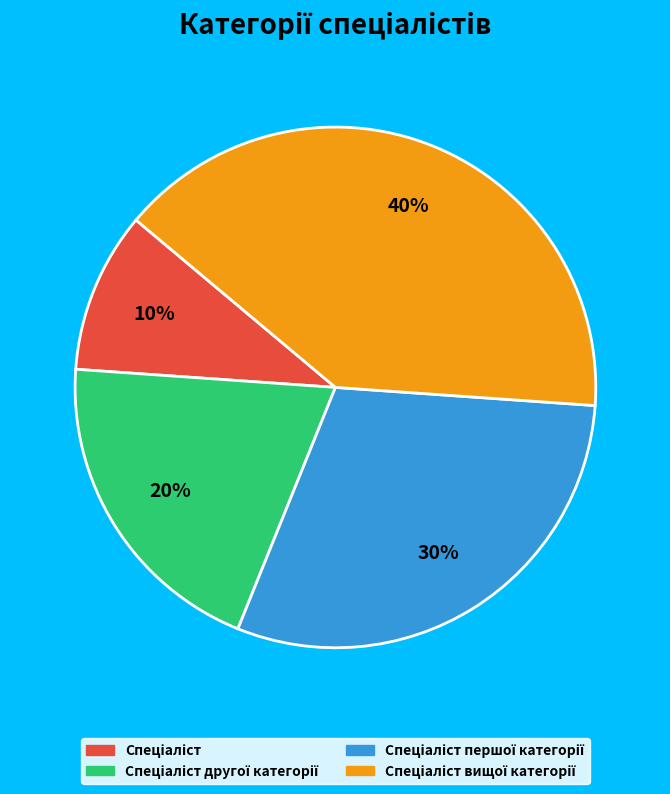

Is there any slice that represents more than half of the pie?

No